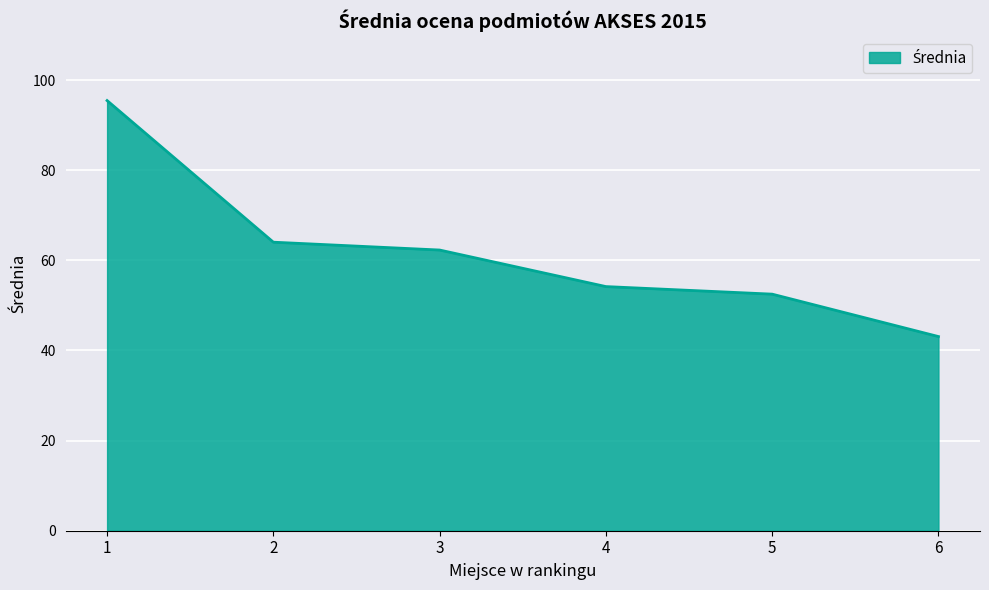

Is it true that the value at 1 is 95.5?

True